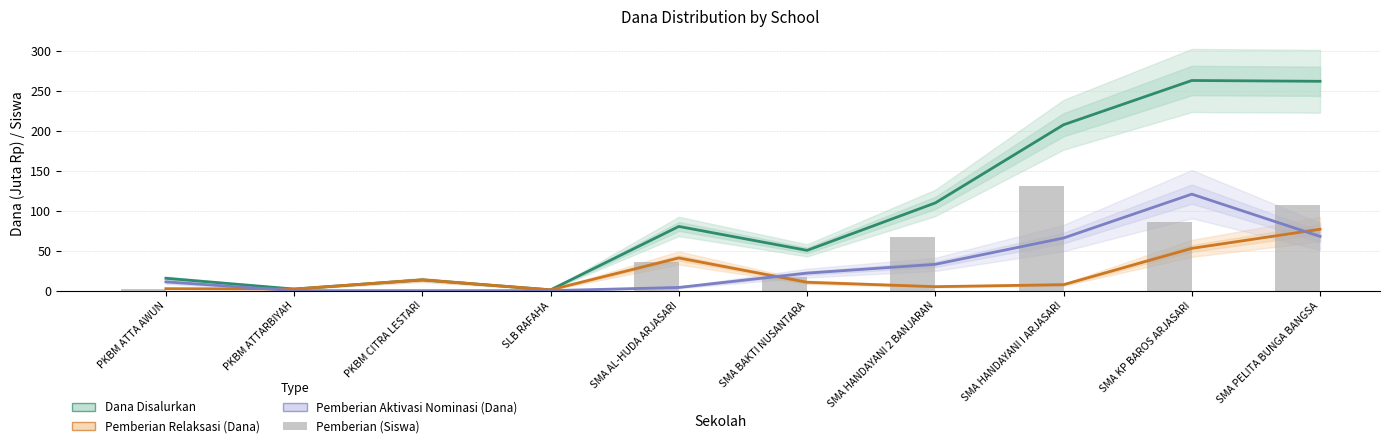

True or false: Pemberian Dari Aktivasi Nominasi (Dana) has a value of 118.7 at SMA PELITA BUNGA BANGSA.

False